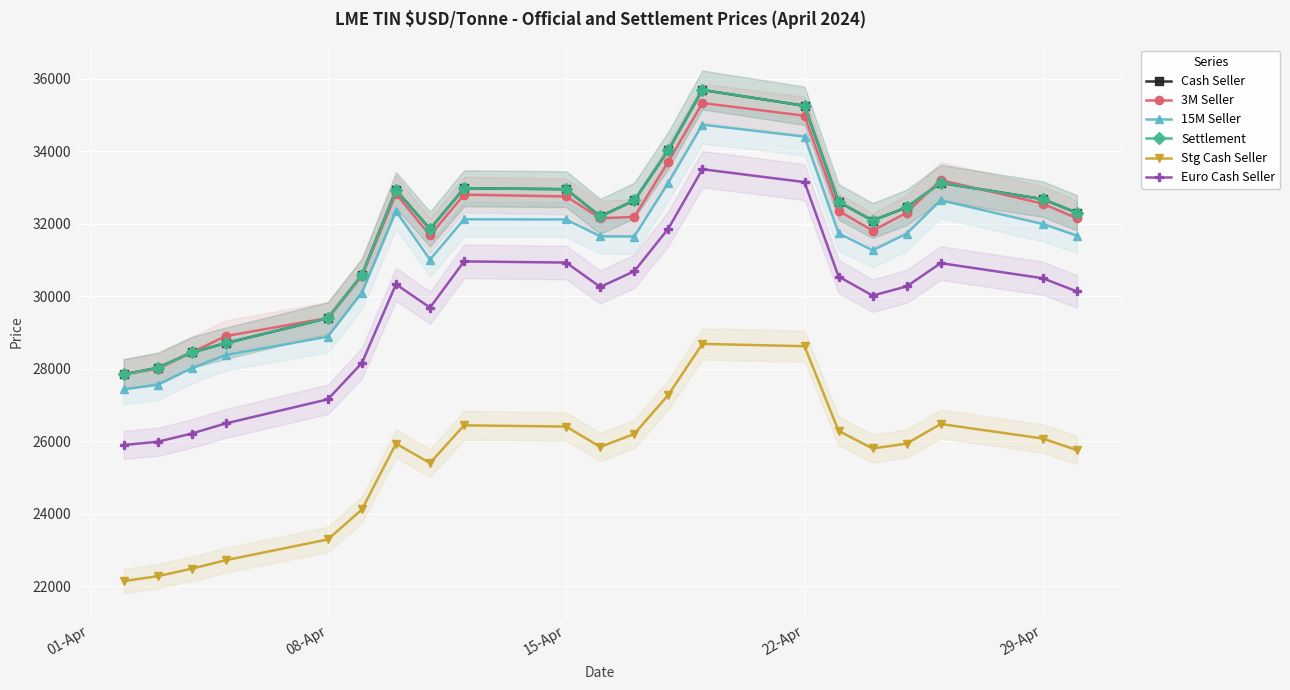

True or false: Euro Cash Seller has more than 0 points higher than both neighbors.

True